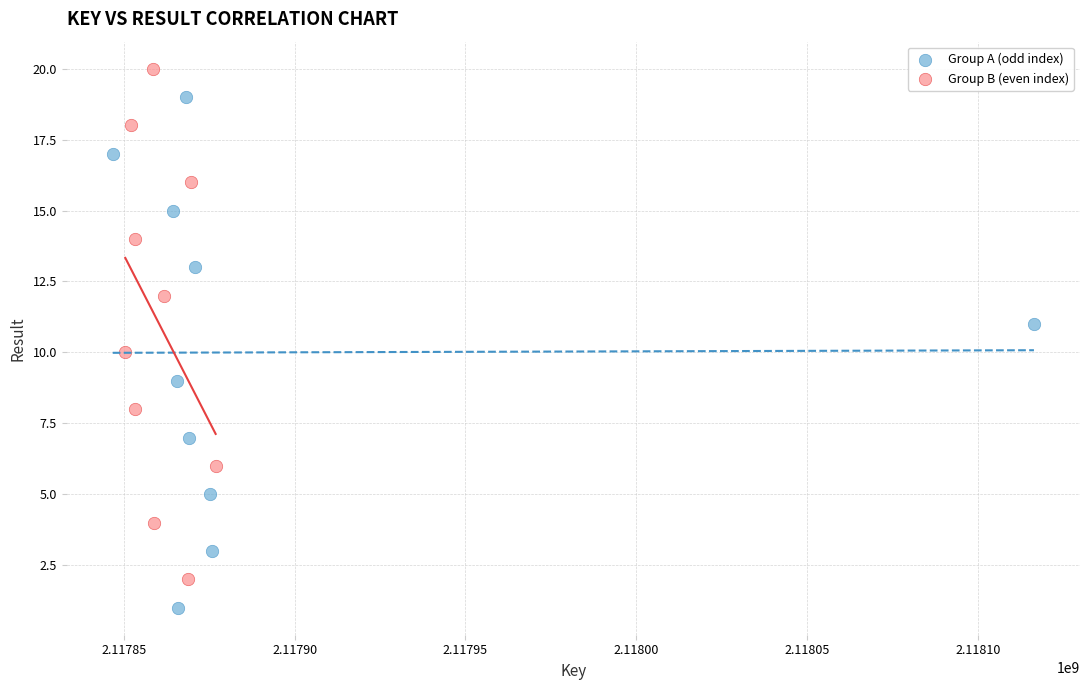

Which series contains the highest Y value?

Group B (even index)